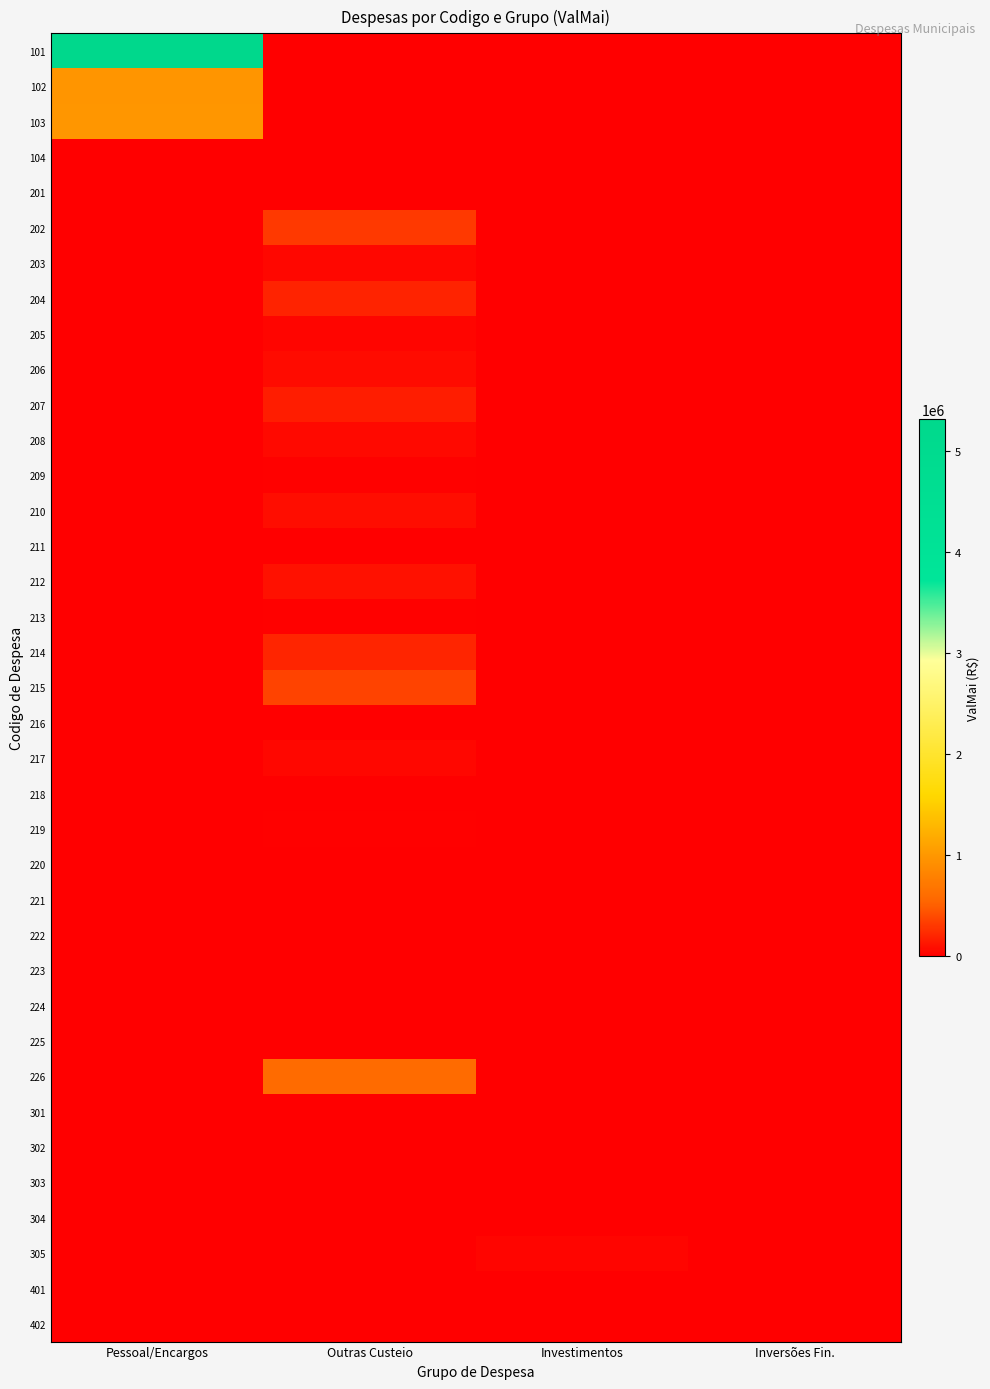

Which series has the largest total across all categories?

101